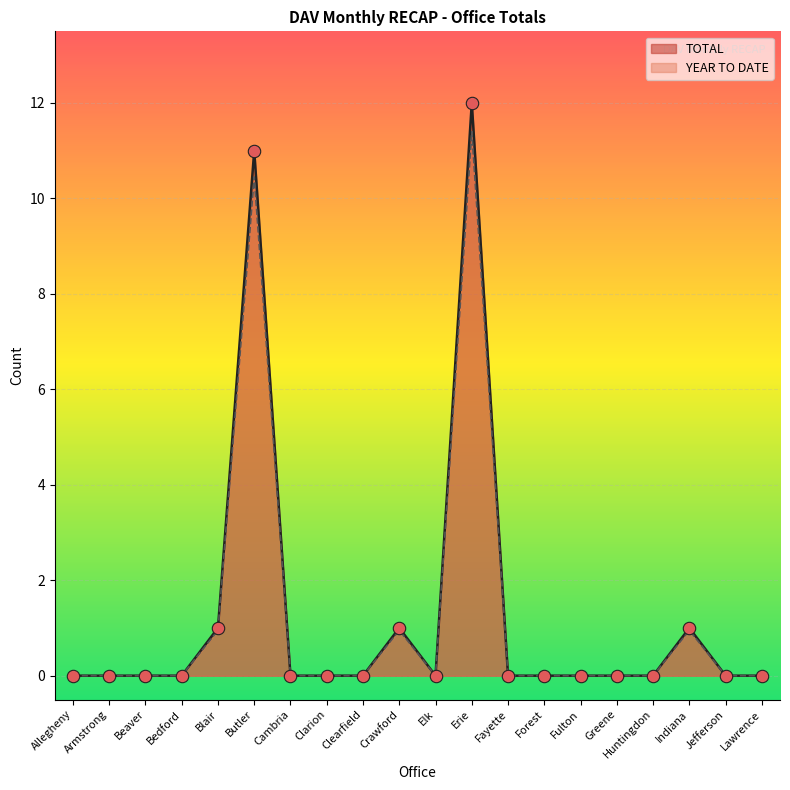

Which series has the largest total across all categories?

TOTAL